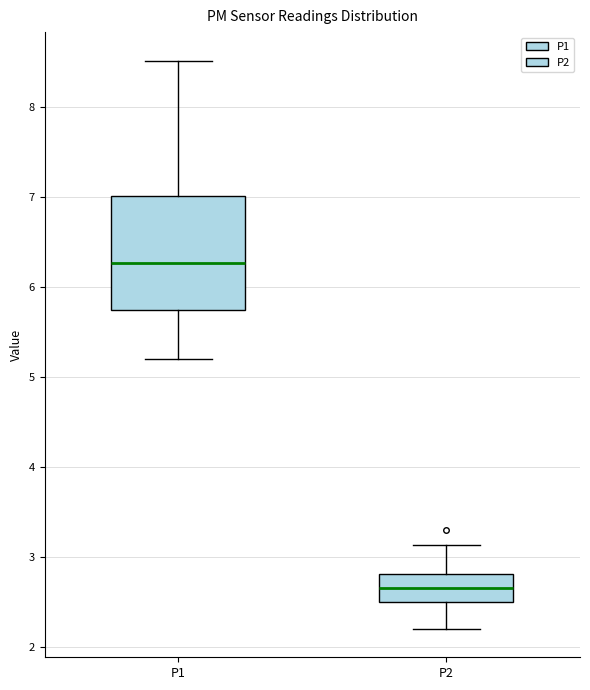

Comparing the boxes themselves (not the whiskers), which one is the tallest?

P1